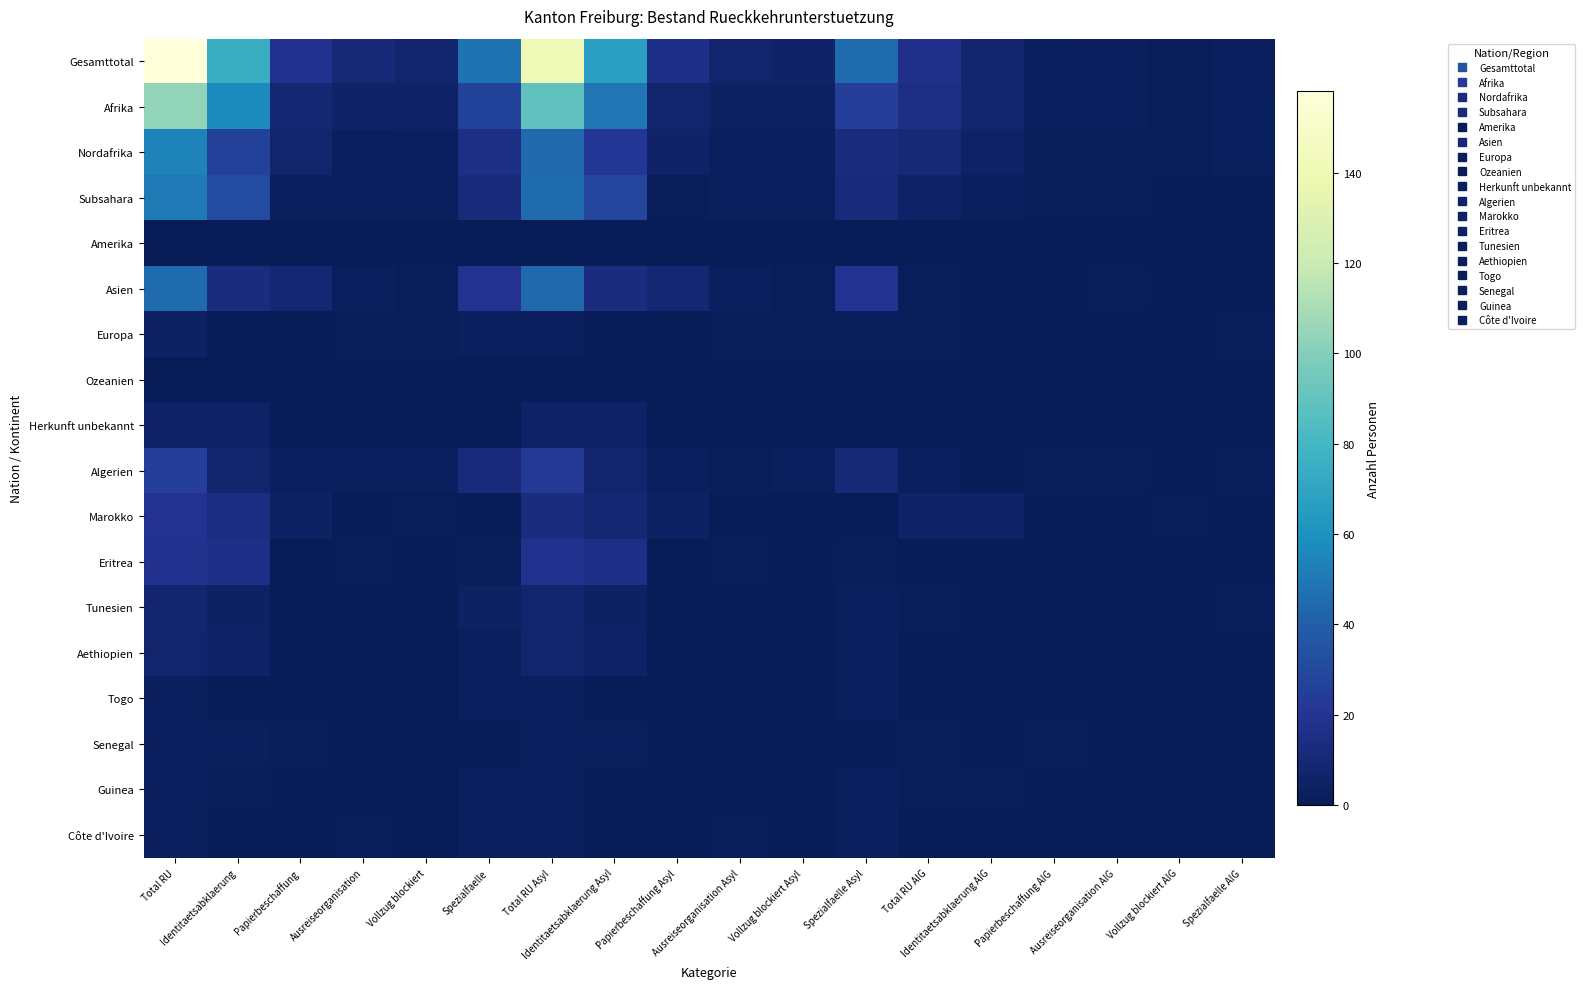

What is the difference between the highest and lowest values at Identitaetsabklaerung?

75